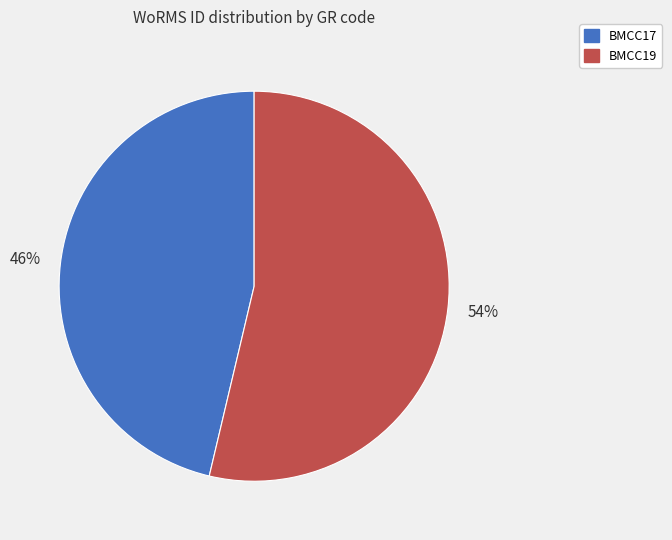

What is the largest slice in the pie chart?

BMCC19